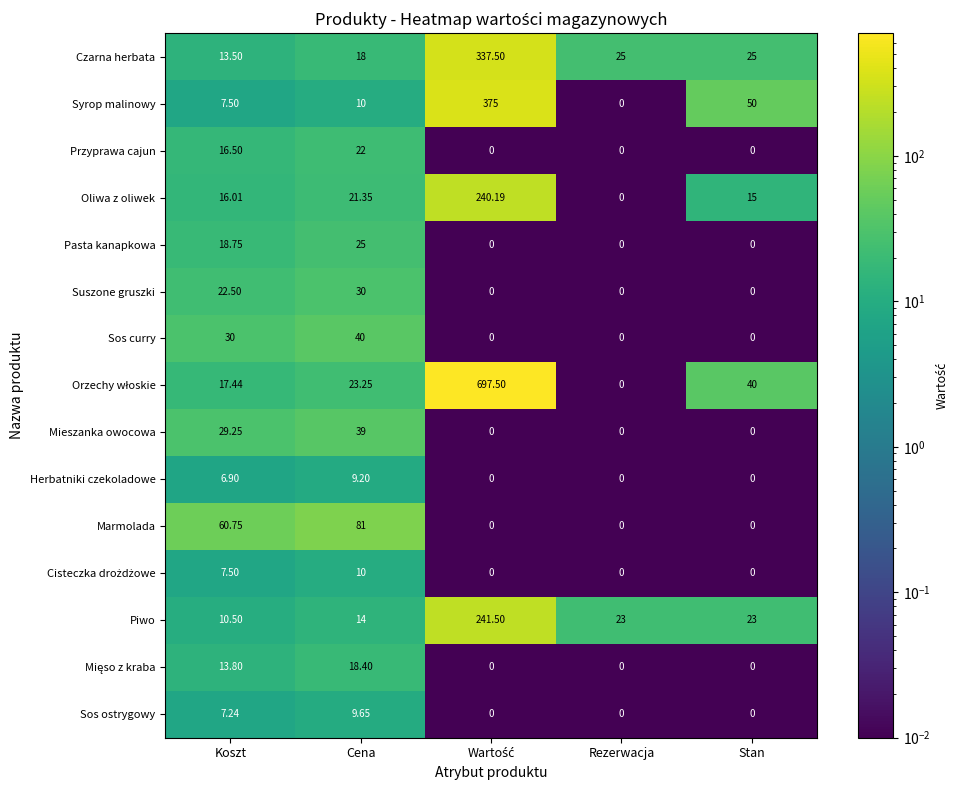

Which series changed the most between Cena and Rezerwacja?

Marmolada